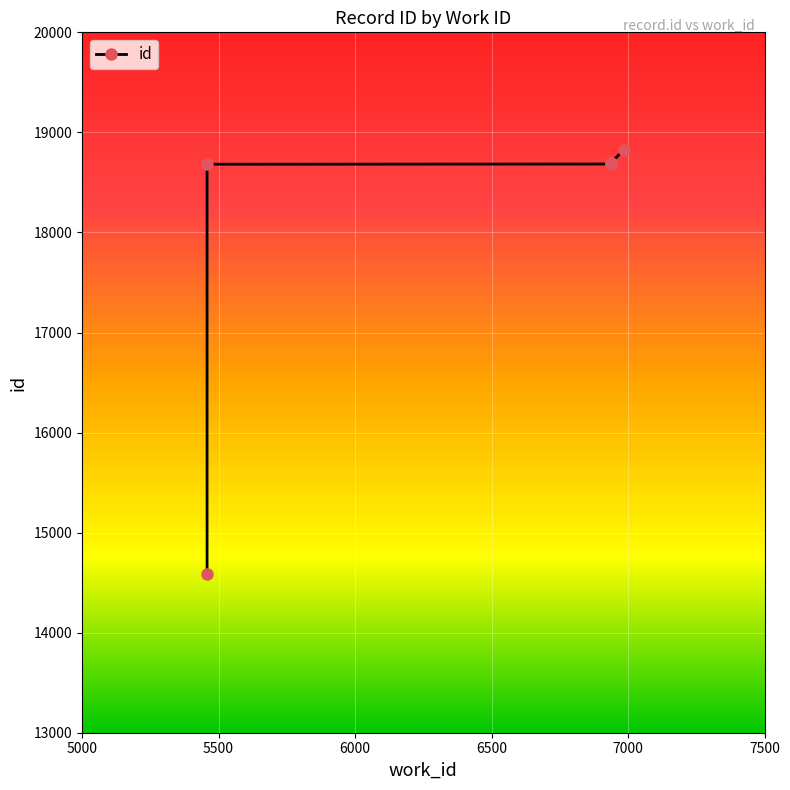

Which label corresponds to the smallest value in the chart?

5458